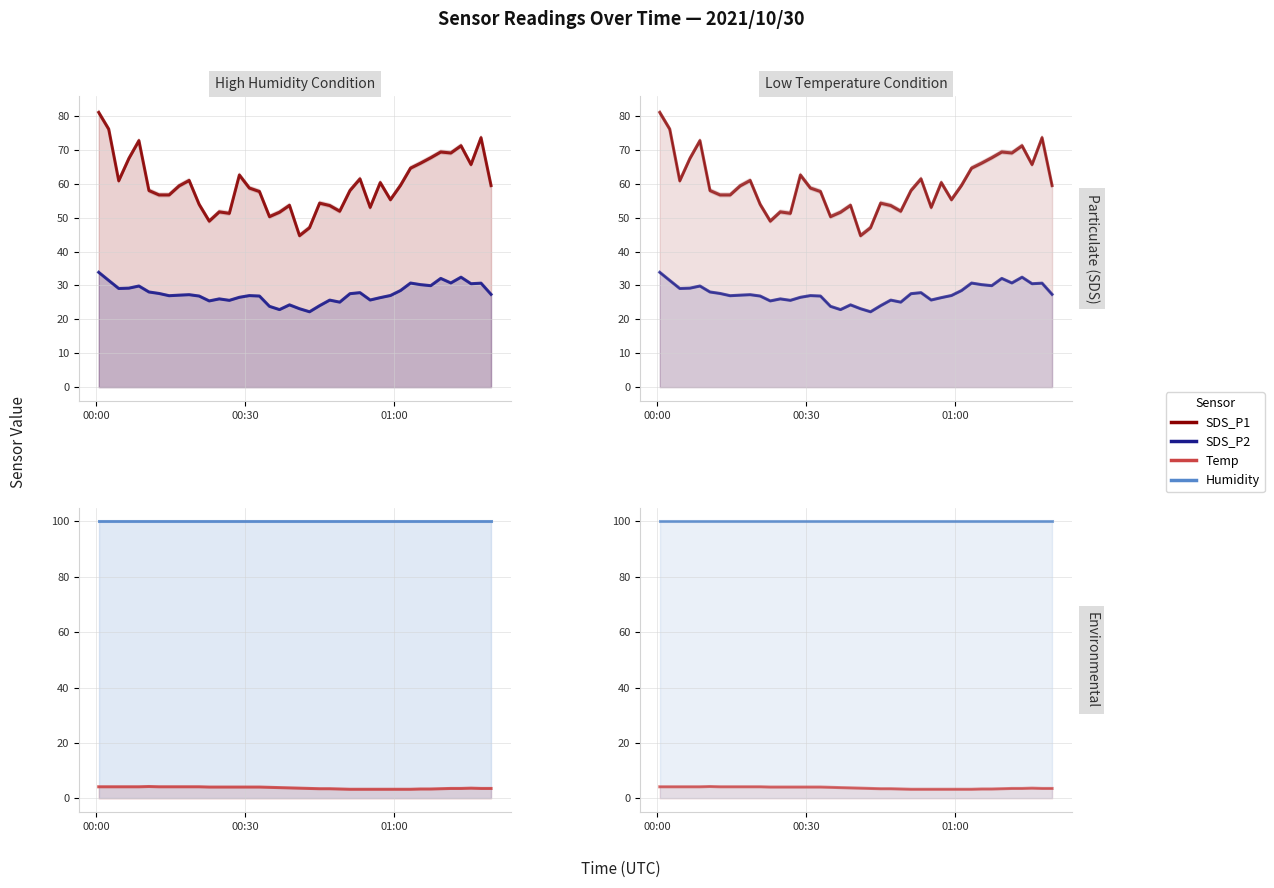

List the series in order of their overall mean, highest first.

Humidity, SDS_P1, SDS_P2, Temp